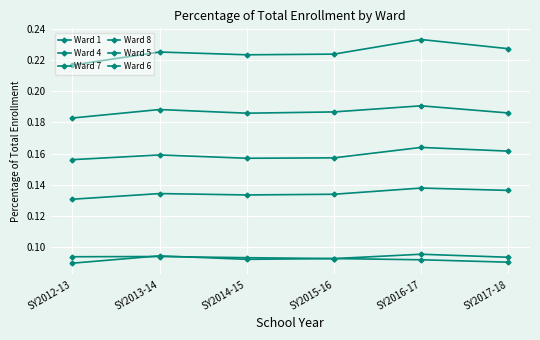

How many distinct data groups are displayed?

6